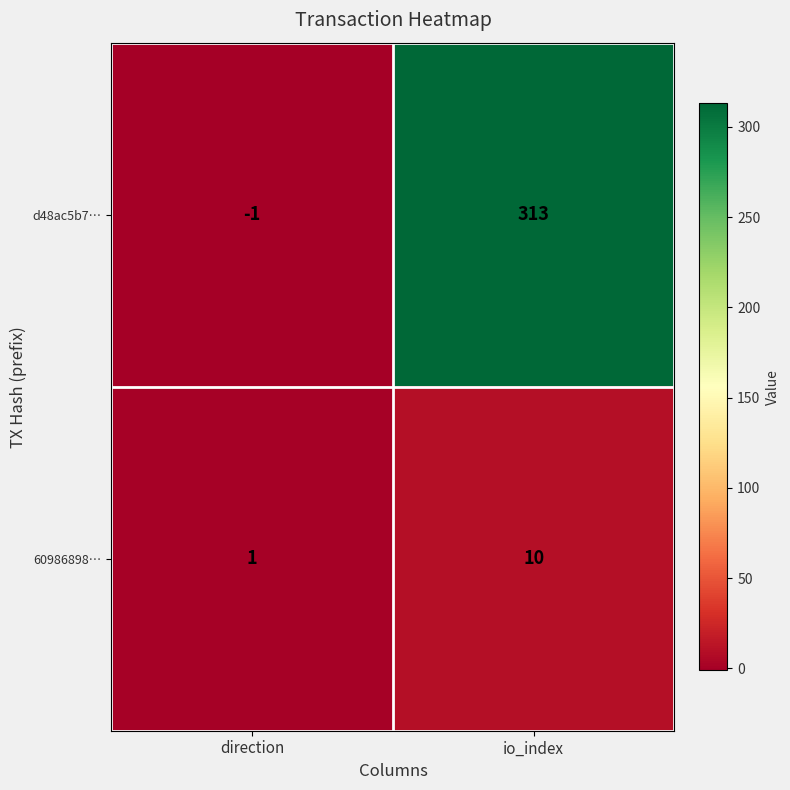

What is the spread (max minus min) of values at direction?

2